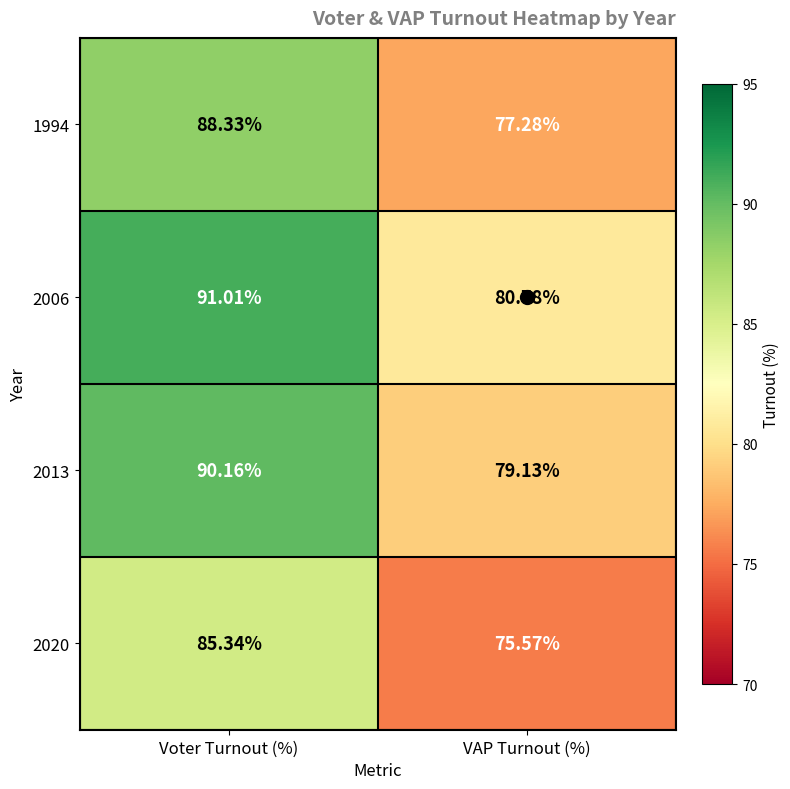

At which label does 2013 reach its minimum?

VAP Turnout (%)